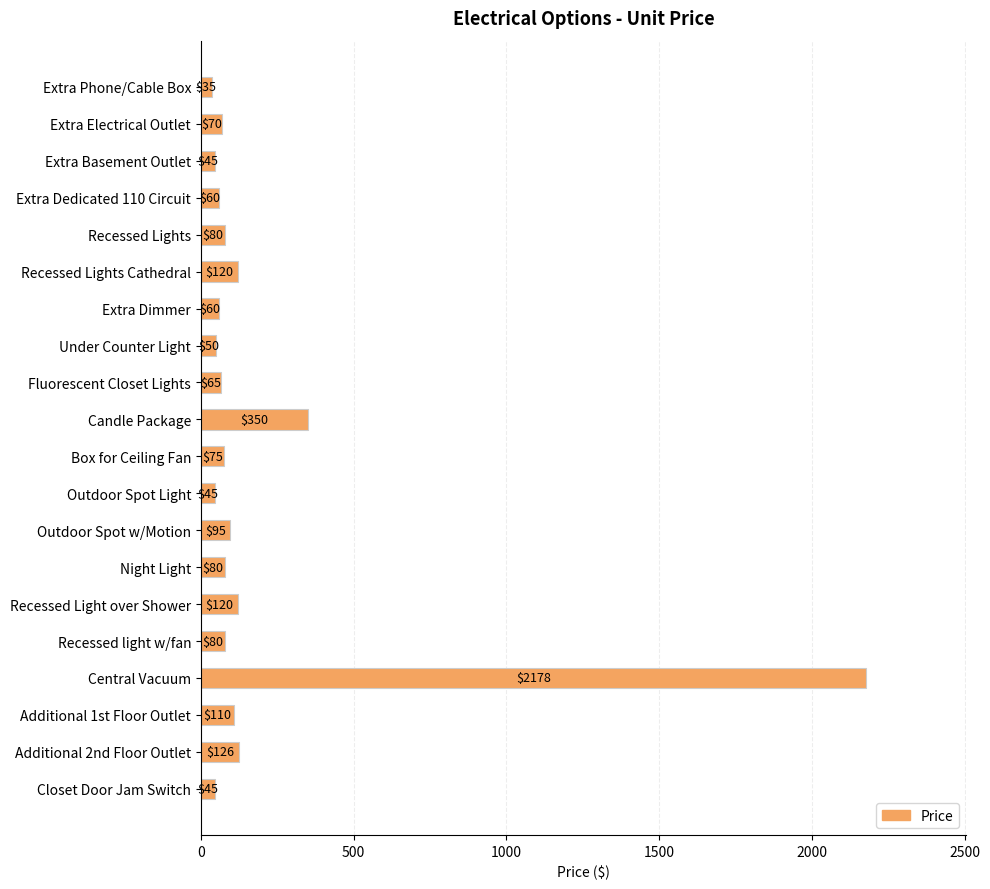

Where is the data nearest to the value 1106?

Candle Package